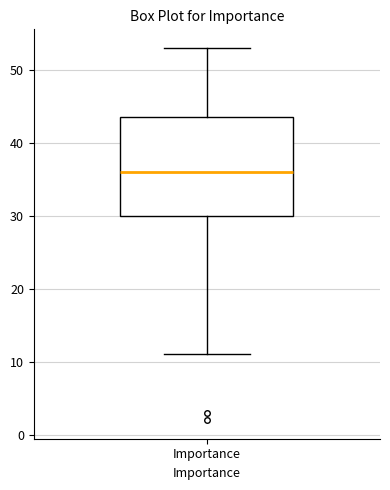

Transcribe this box plot: give where the median line is, the range the box spans, and where the two whiskers end, as read against the y-axis. The values are not printed on the chart, so give them approximately, as read against the axis.

median 36, box 30 to 44, whiskers 11 to 53